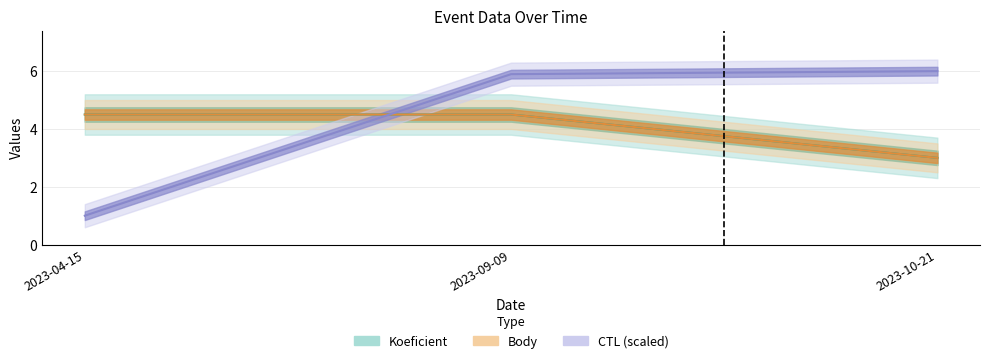

What is the label of the 3rd point from the right?

2023-04-15